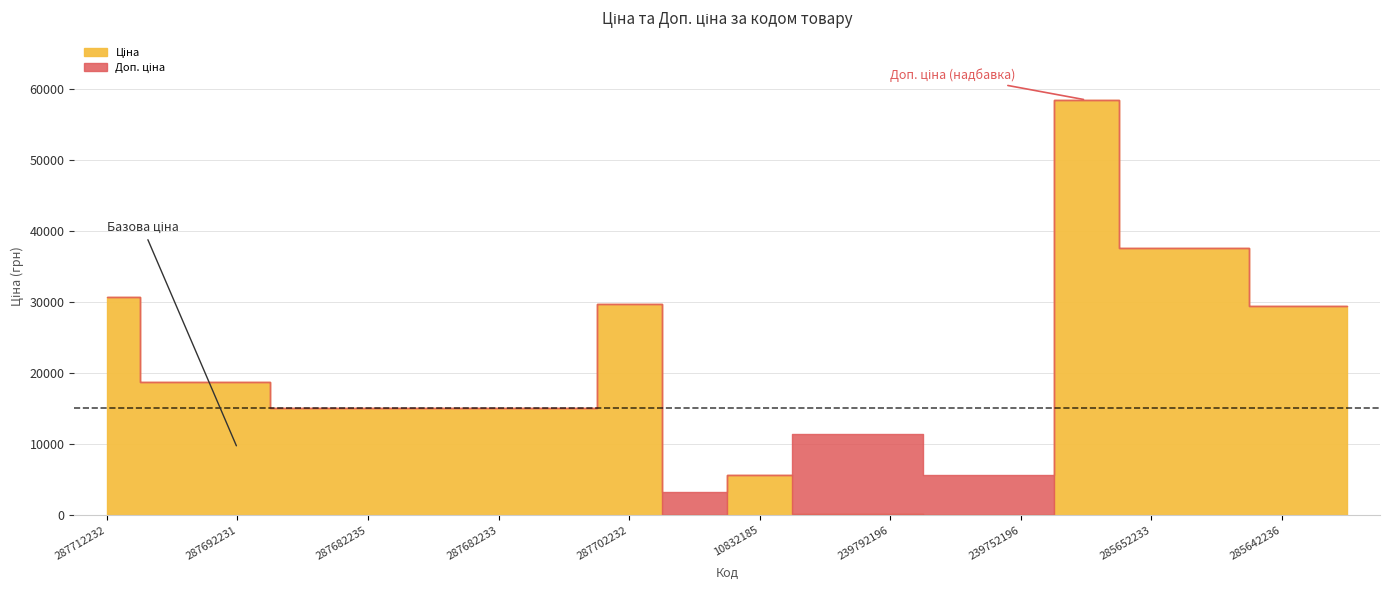

At which label is Ціна closest to 29229?

285642236